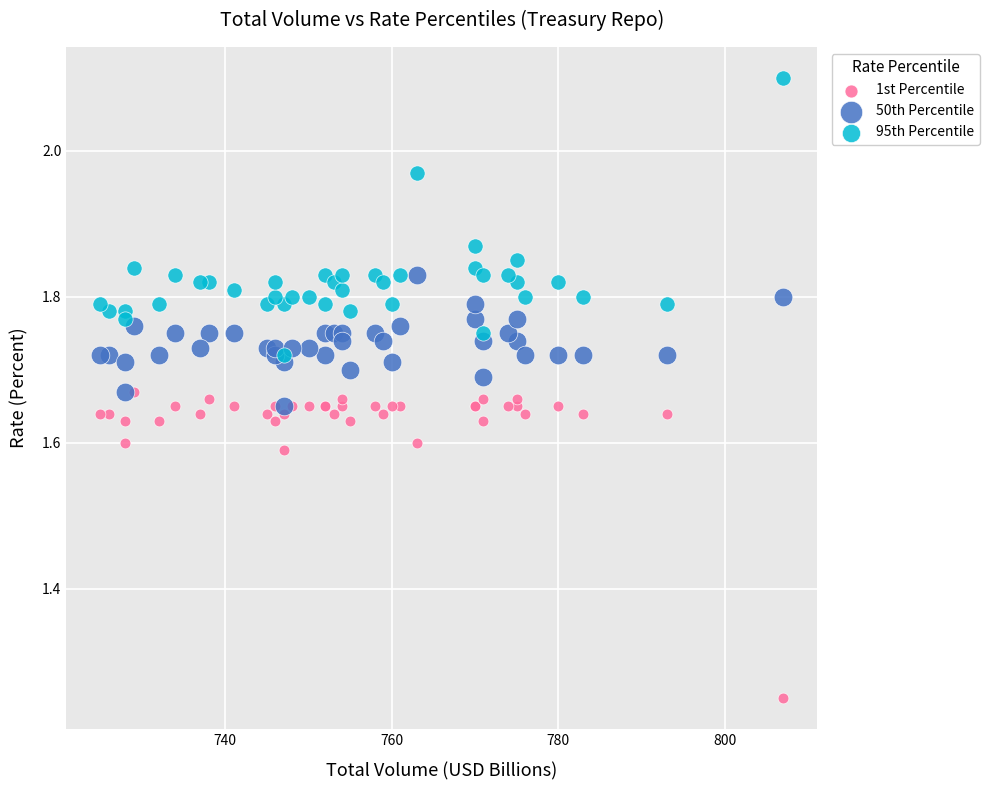

What are all the series names shown in the legend?

1st Percentile, 50th Percentile, 95th Percentile